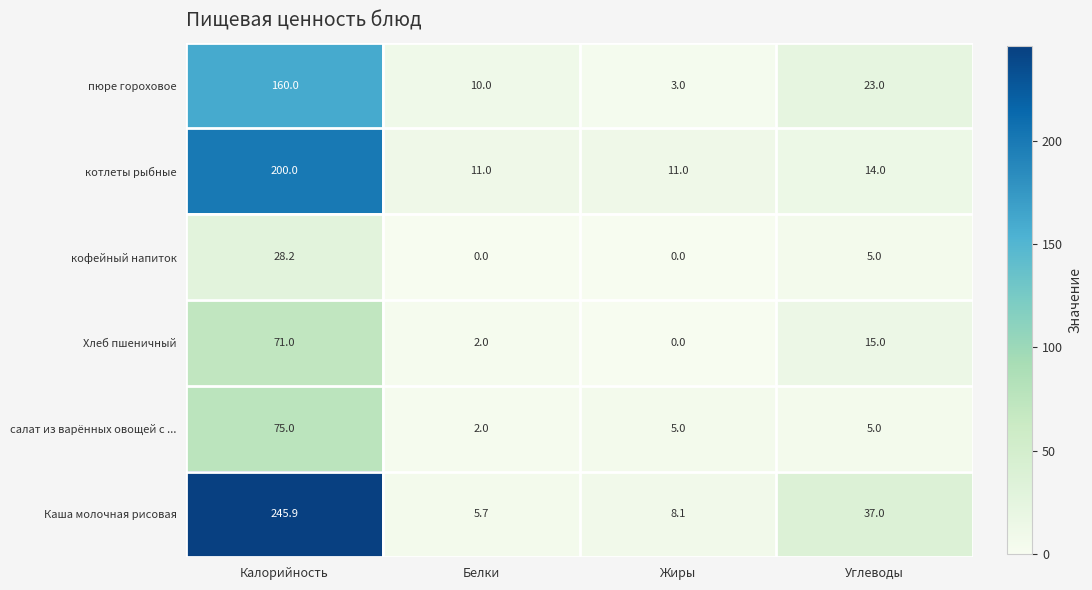

What is the sum of all Каша молочная рисовая values?

296.7